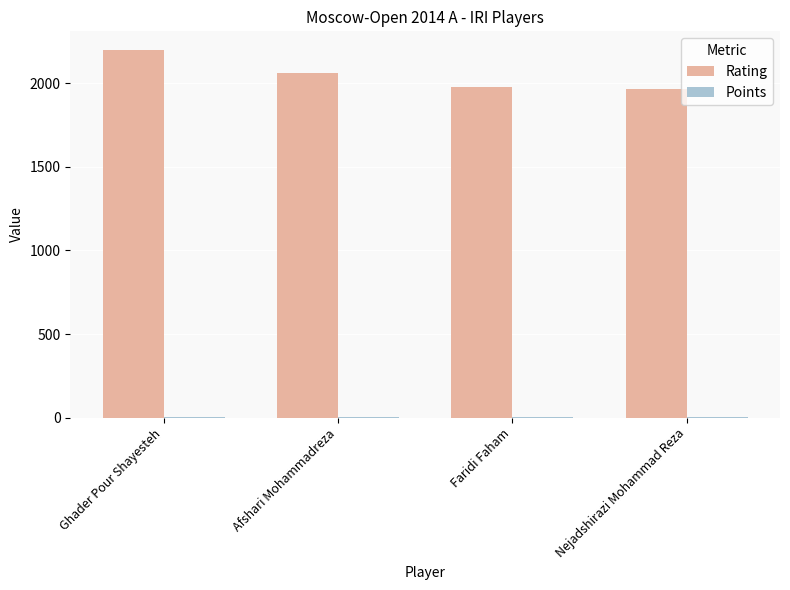

How many groups of bars are there?

4